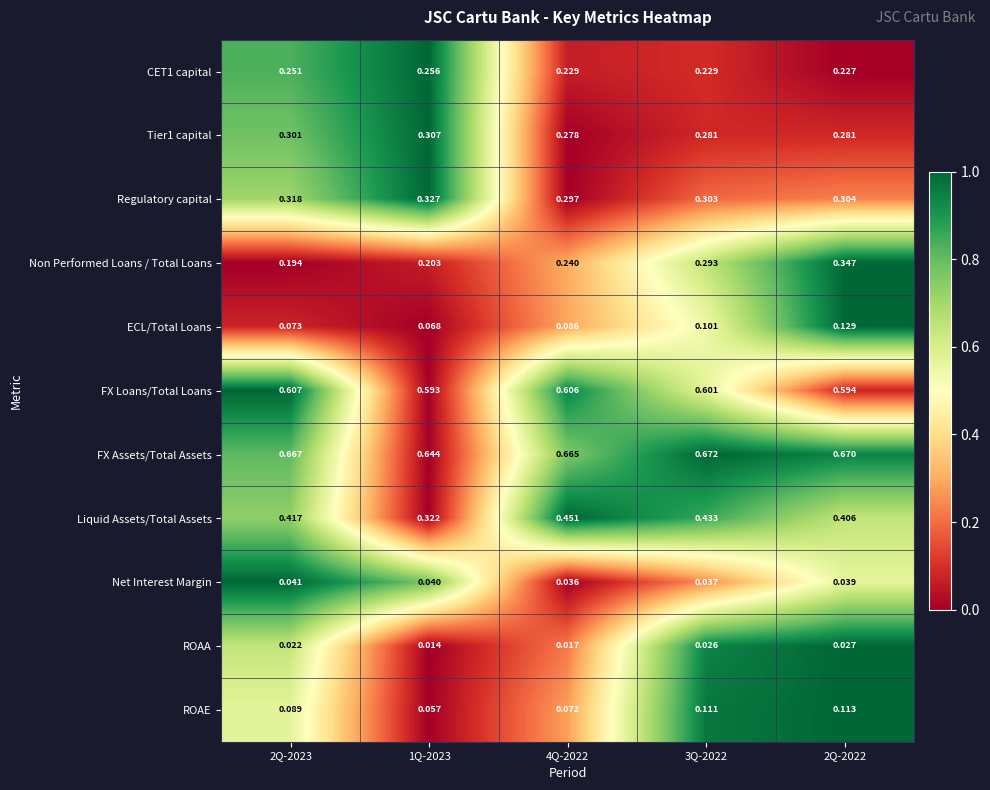

Is the value of Non Performed Loans / Total Loans at 2Q-2023 greater than the value of ROAE at 1Q-2023?

Yes